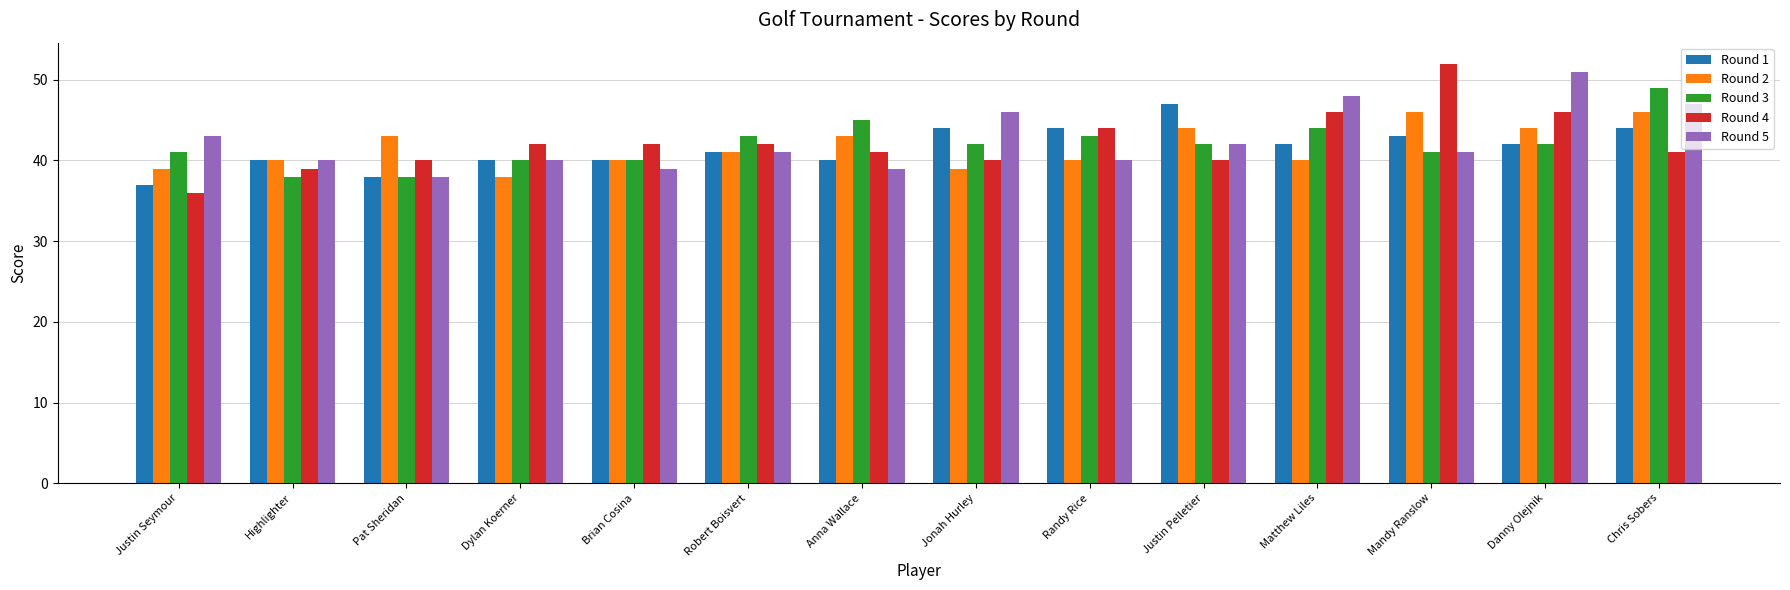

What is the total value across all series at Jonah Hurley?

211